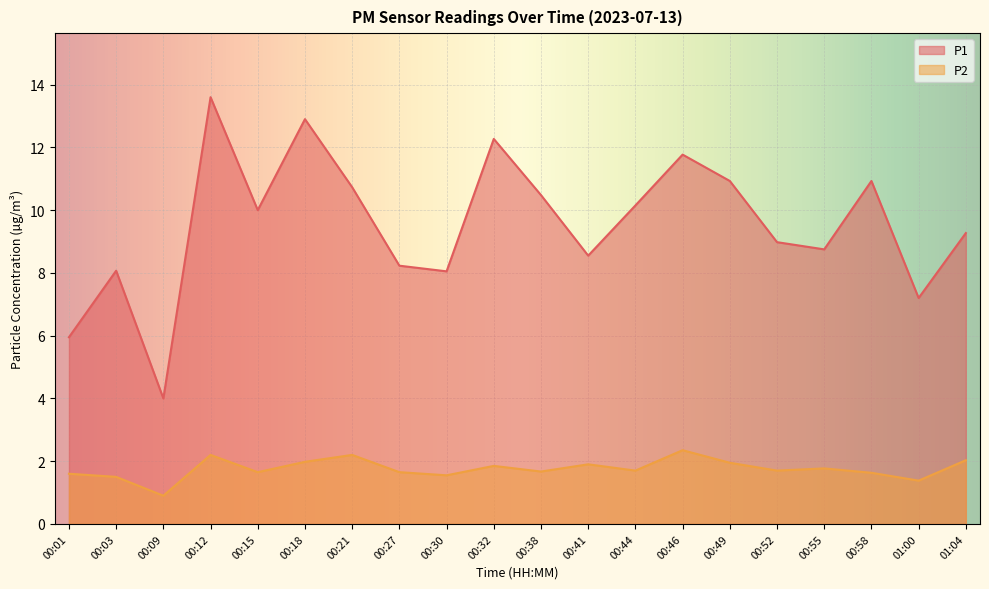

Rank the series at 00:03 from lowest to highest value.

P2, P1